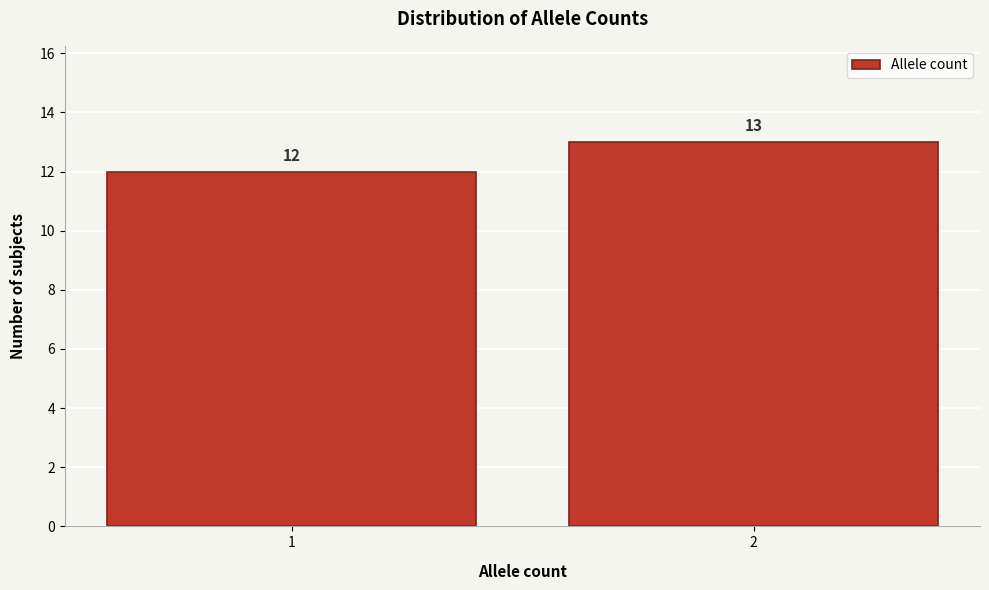

Reading left to right, list all the values displayed in this chart.

1=12	2=13